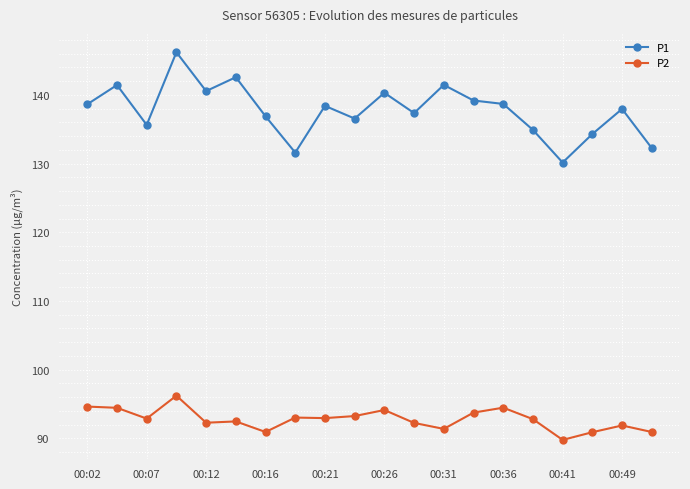

True or false: P1 and P2 intersect in this chart.

False